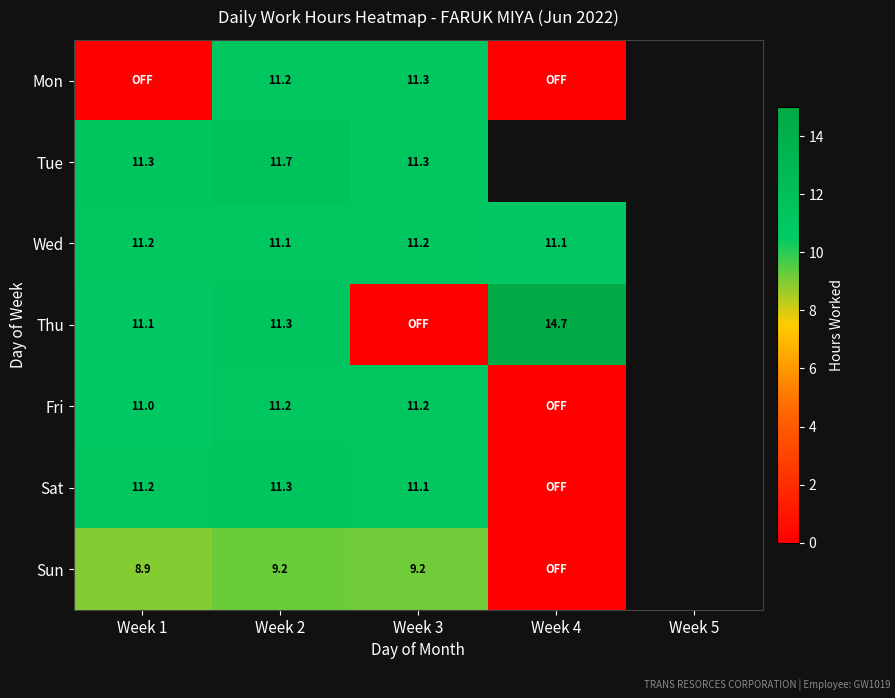

True or false: Tue has a value of 11.7 at Week 2.

True